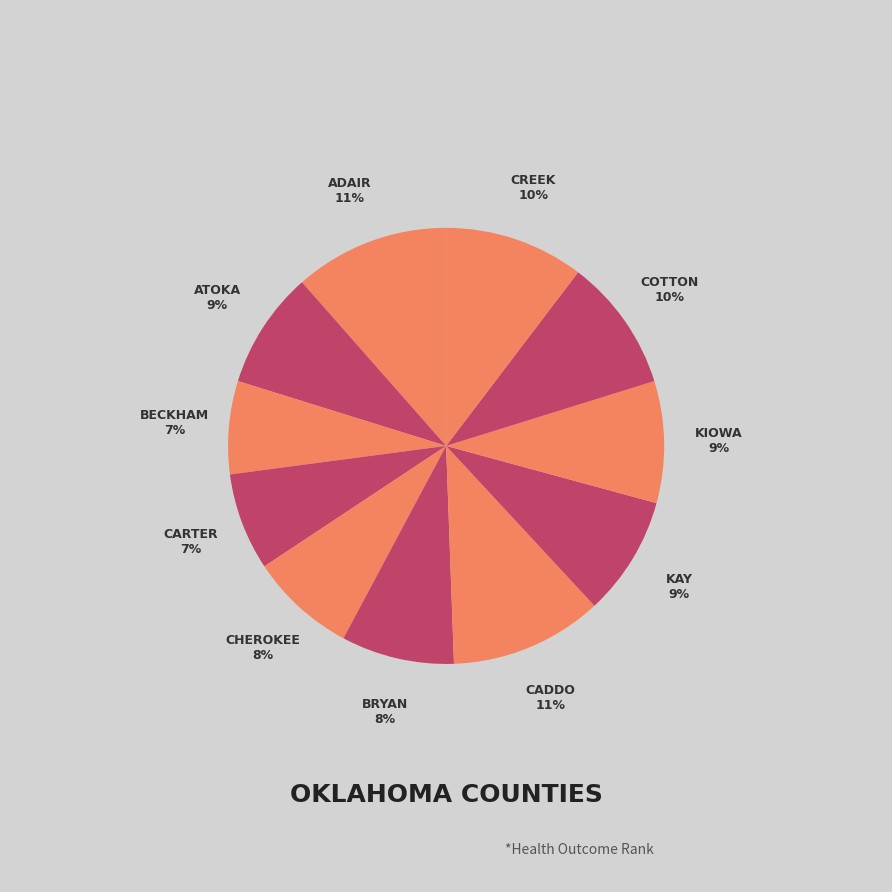

True or false: Caddo accounts for 11% of the total.

True